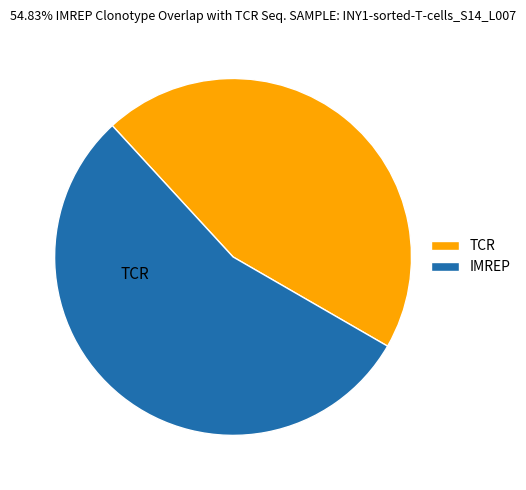

Count the number of slices in the pie.

2